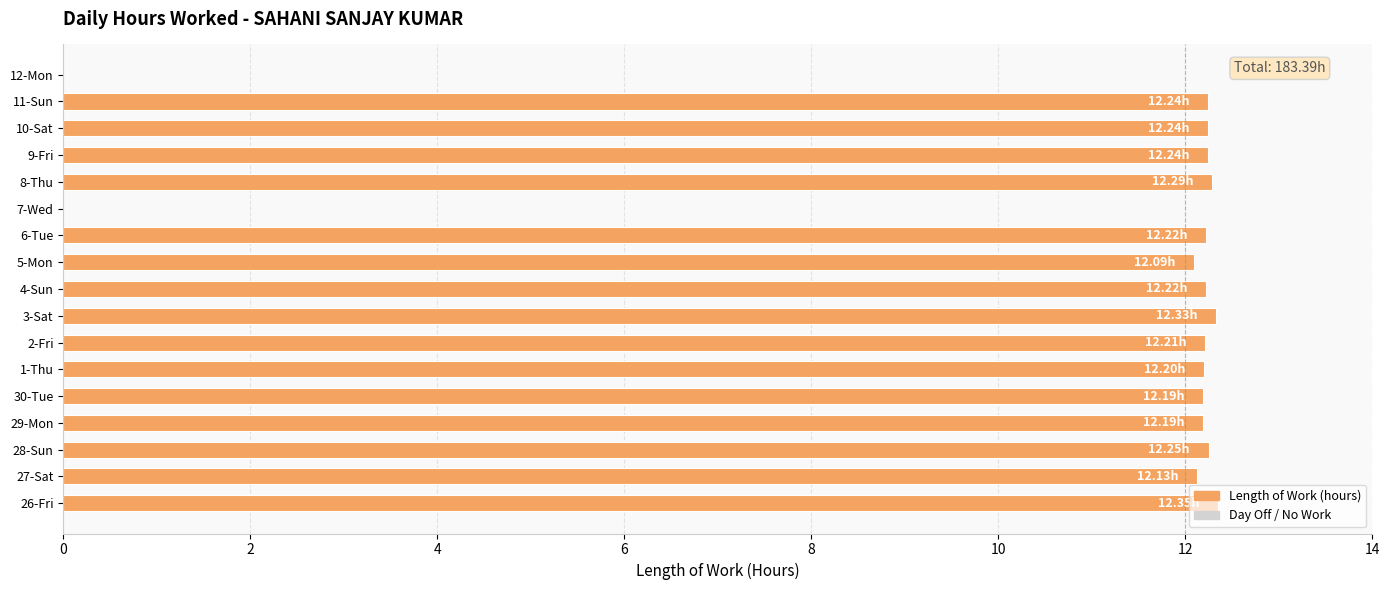

What is the ratio of the value at 26-Fri to the value at 29-Mon?

1.0